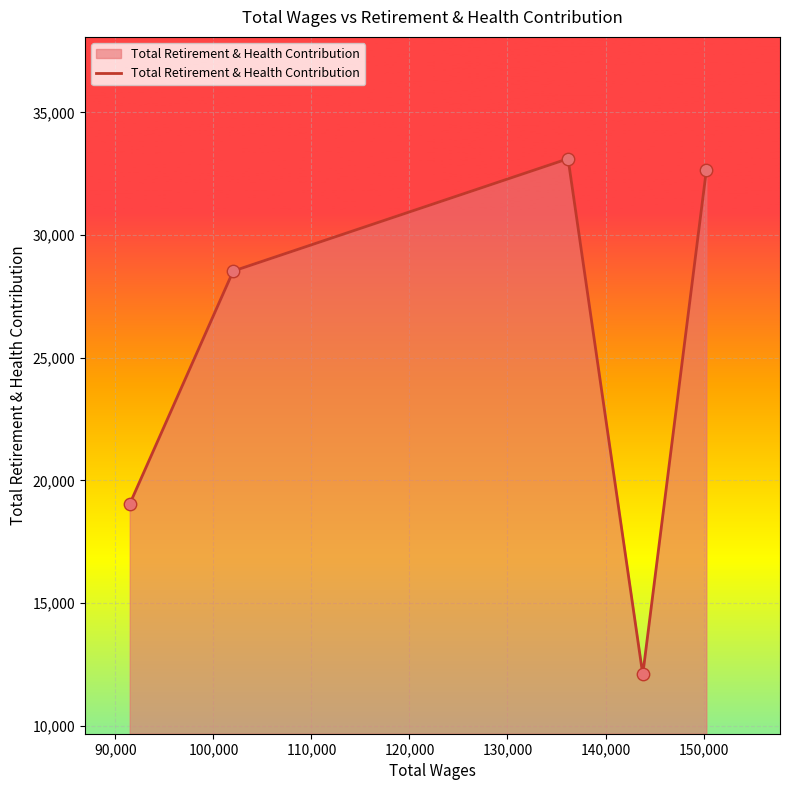

What is the difference between the maximum and minimum values?

21027